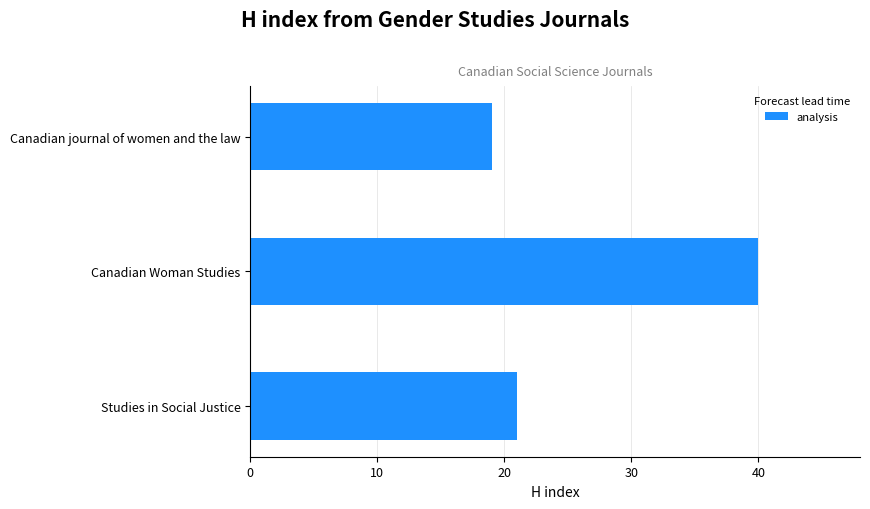

Reading bottom to top, list all the values displayed in this chart.

21	40	19